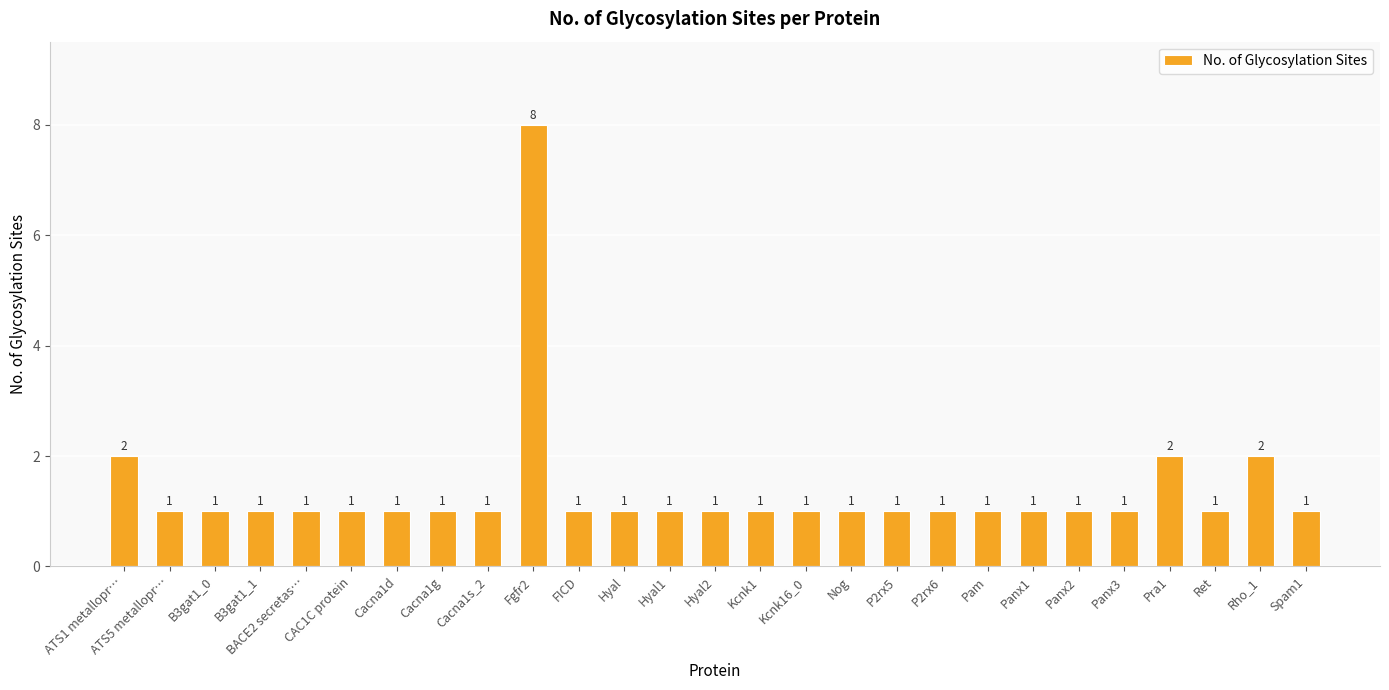

What value does the data have at Pam?

1